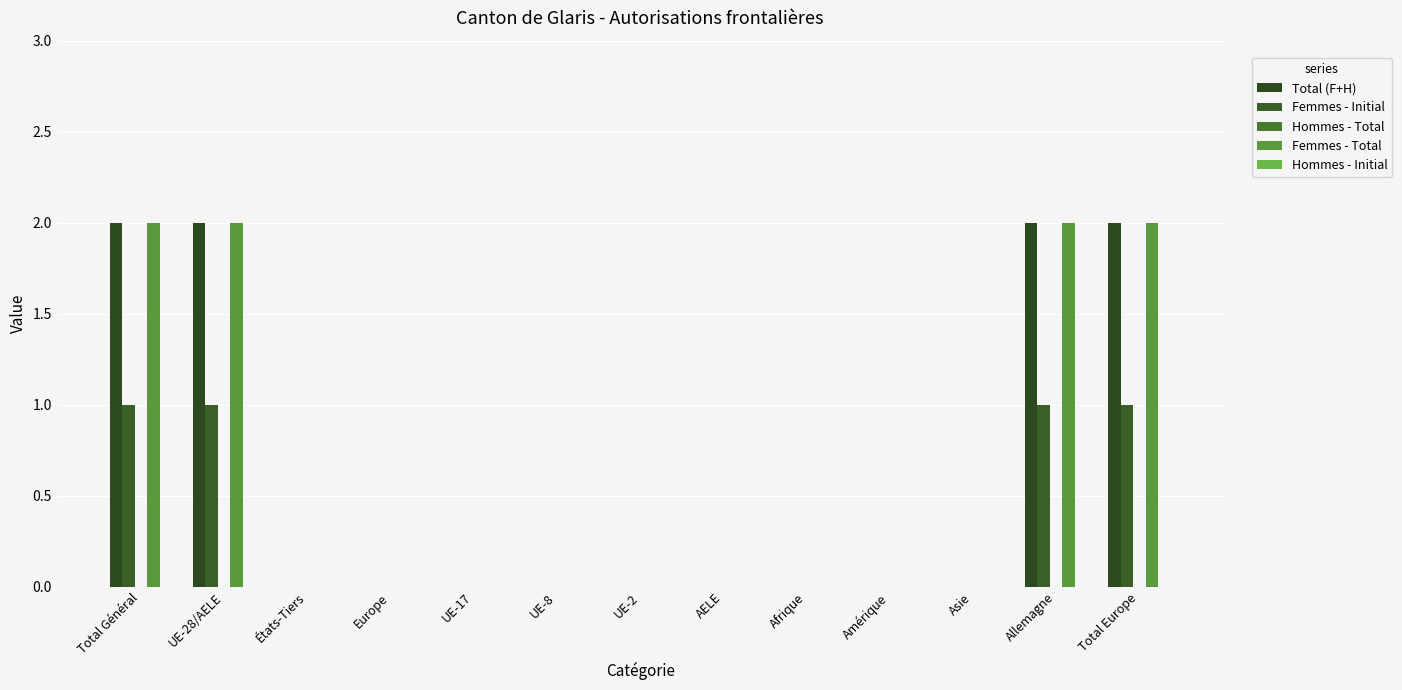

Is the value of Femmes - Initial at Amérique greater than the value of Total (F+H) at Allemagne?

No